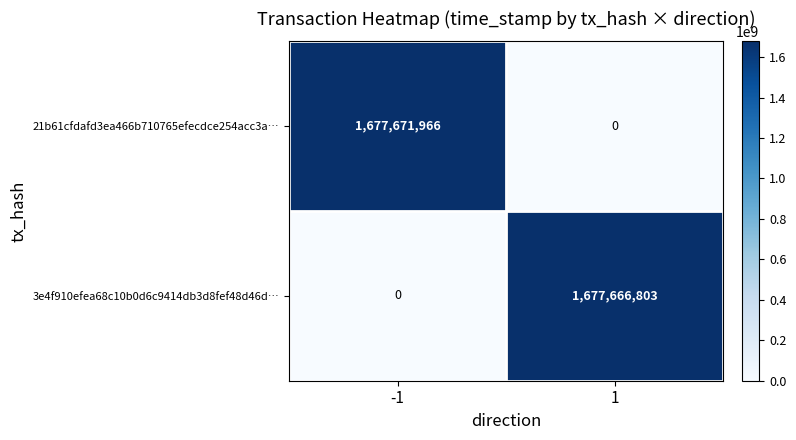

Read the 21b61cfdafd3ea466b710765efecdce254acc3a… value at -1.

1677671966